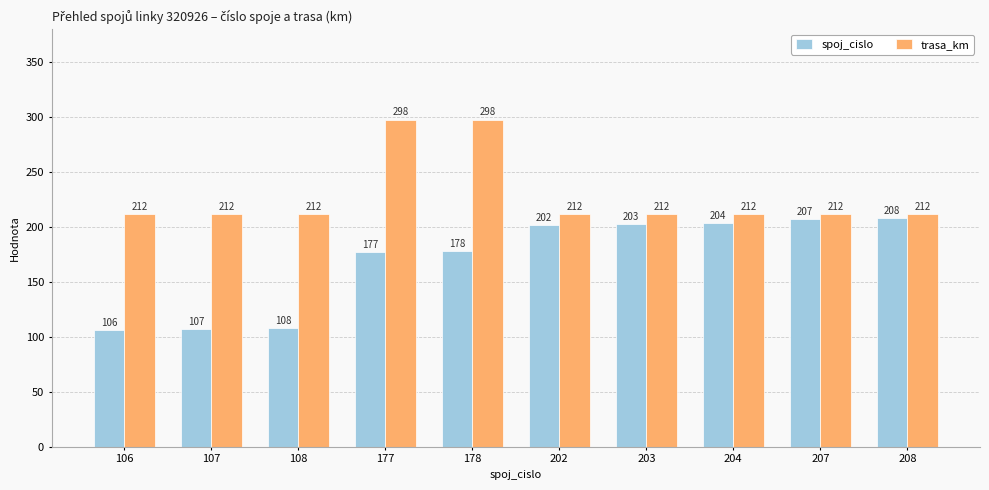

What is the difference between the highest and lowest values at 177?

121